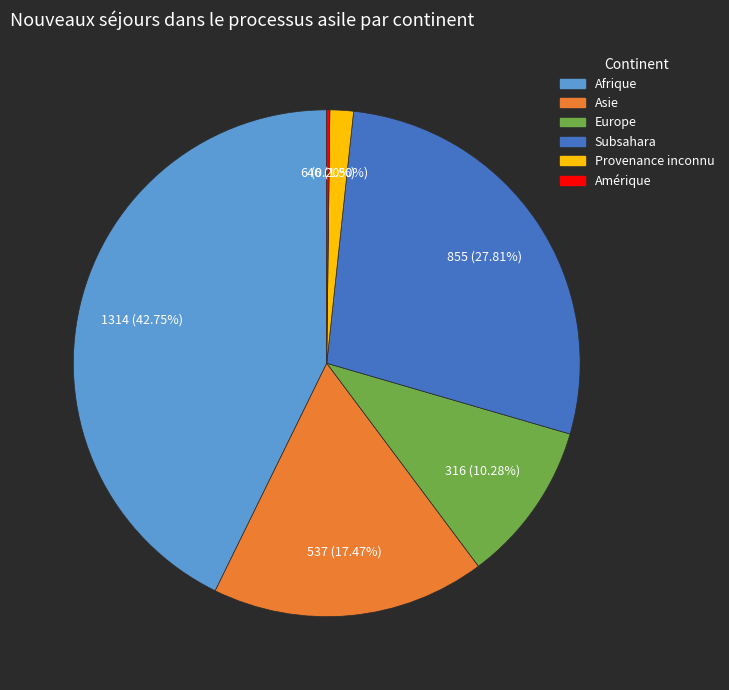

Does any single category account for the majority?

No